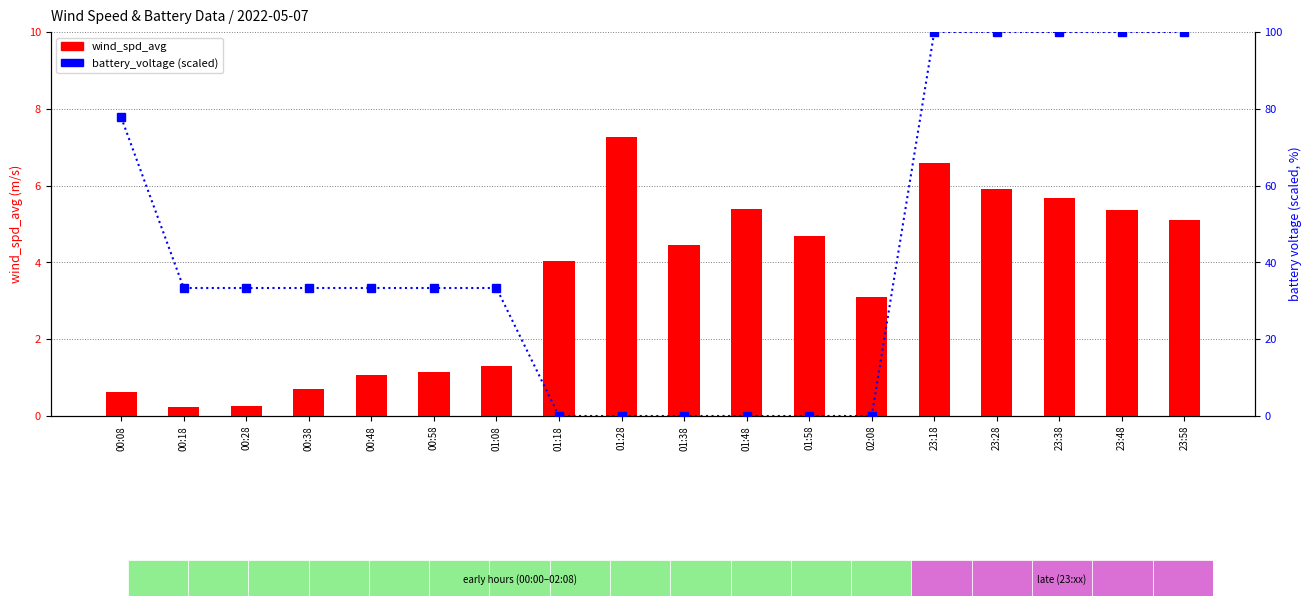

What position from the right is 23:58?

1